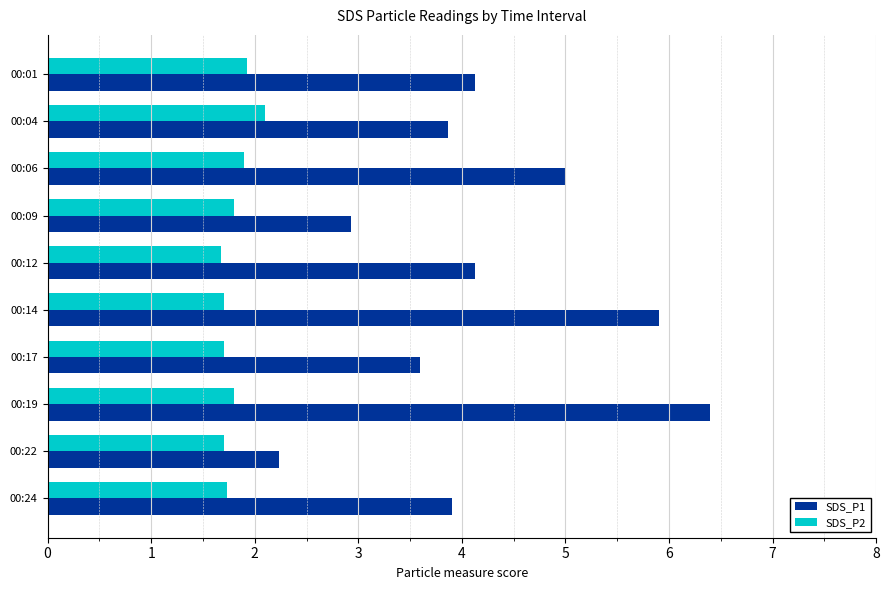

What is the maximum value for SDS_P1?

6.4